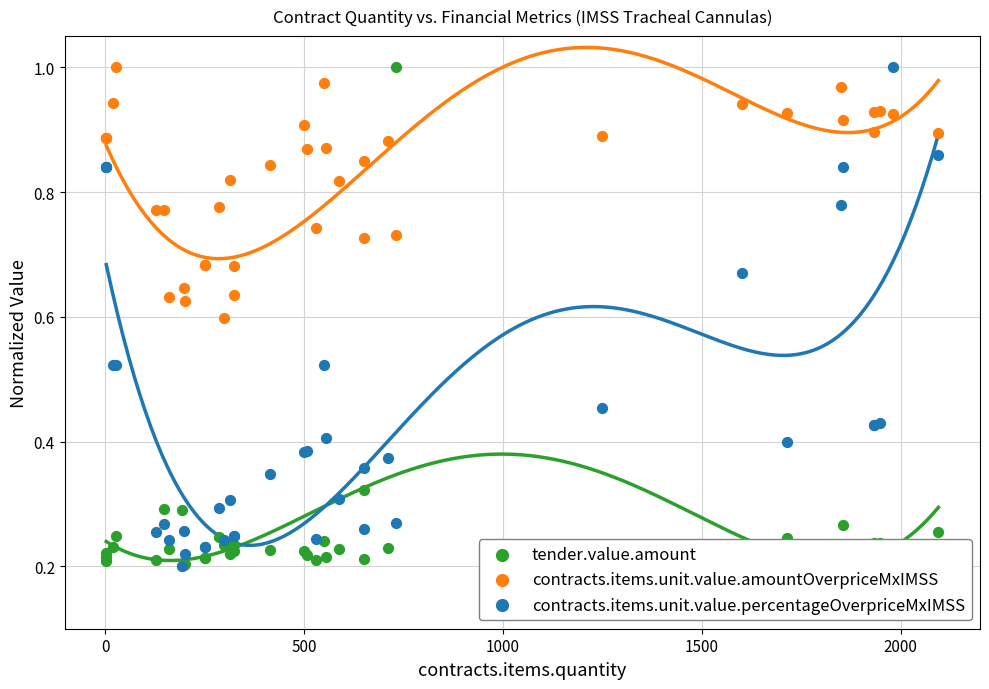

Which series contains the highest Y value?

tender.value.amount